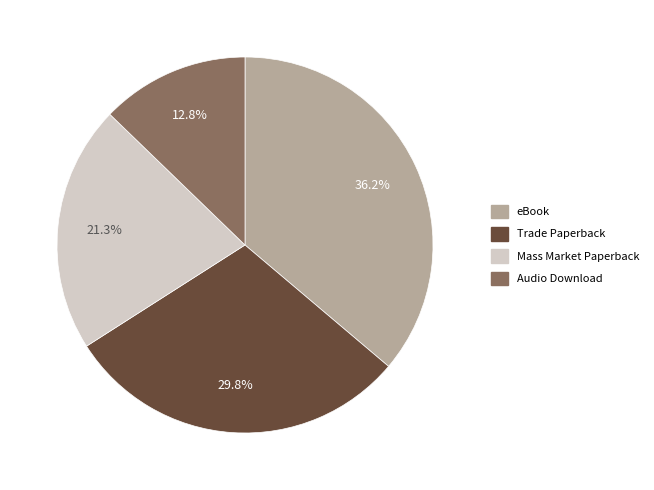

What is the smallest slice in the pie chart?

Audio Download